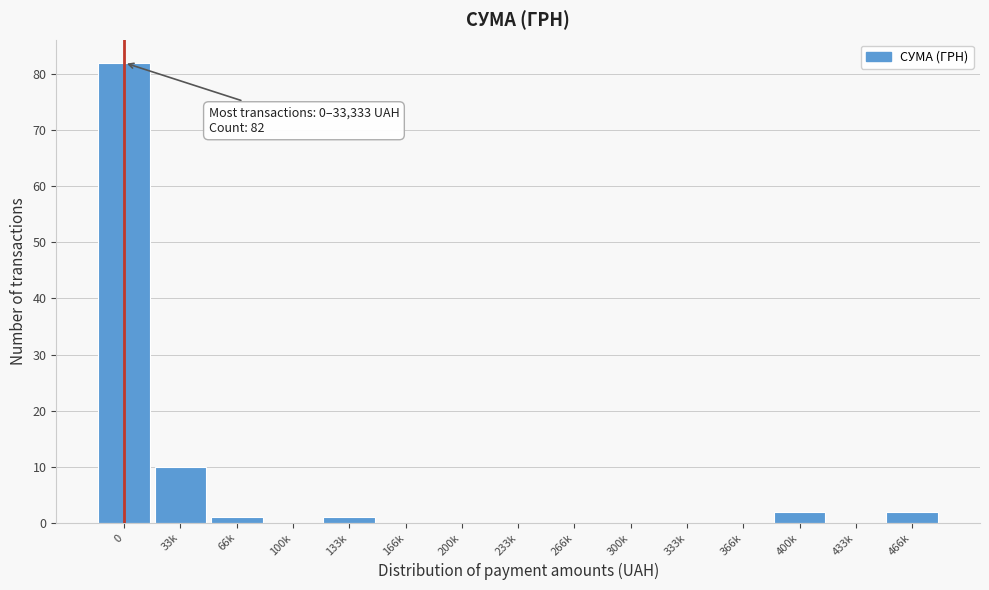

Reading left to right, what are all the values shown in this chart?

0=82	33k=10	66k=1	100k=0	133k=1	166k=0	200k=0	233k=0	266k=0	300k=0	333k=0	366k=0	400k=2	433k=0	466k=2